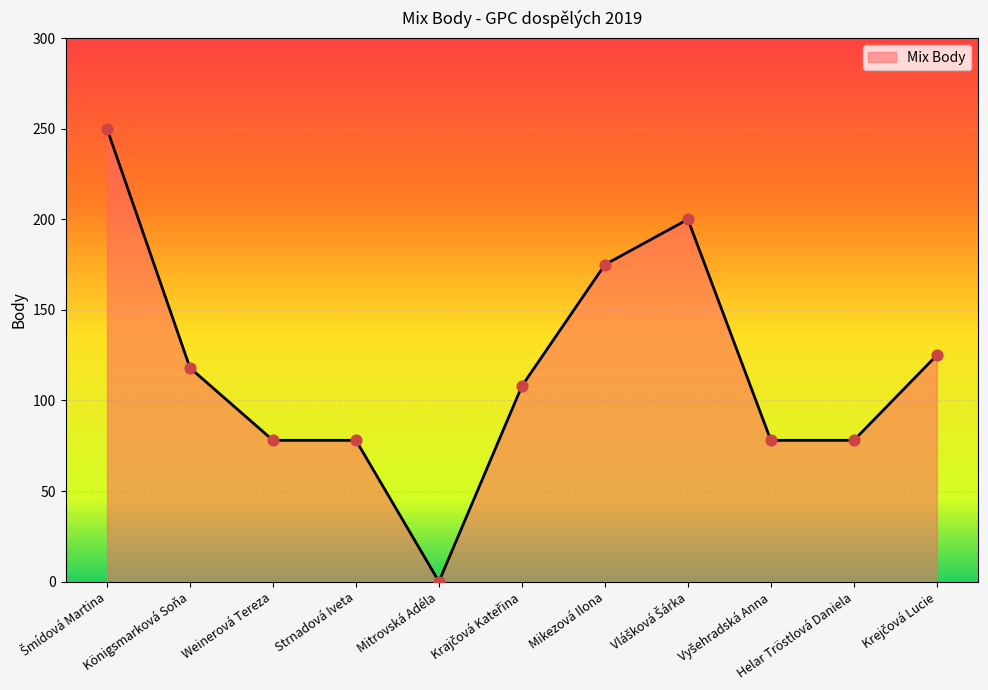

What is the difference between the maximum and minimum values?

250